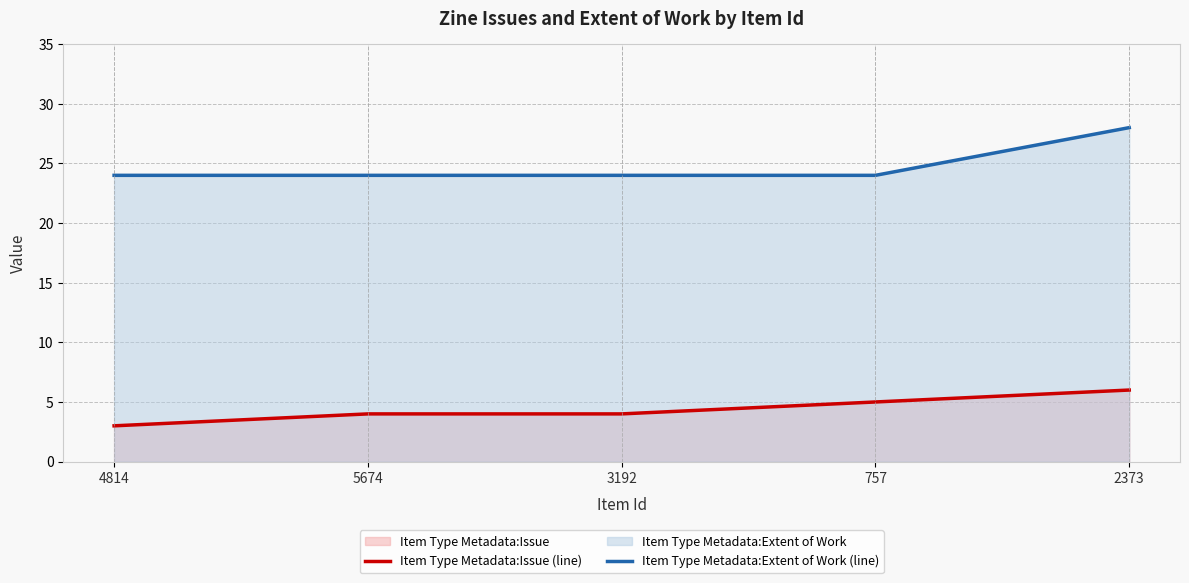

How many values in the Item Type Metadata:Extent of Work (line) series exceed 24?

1